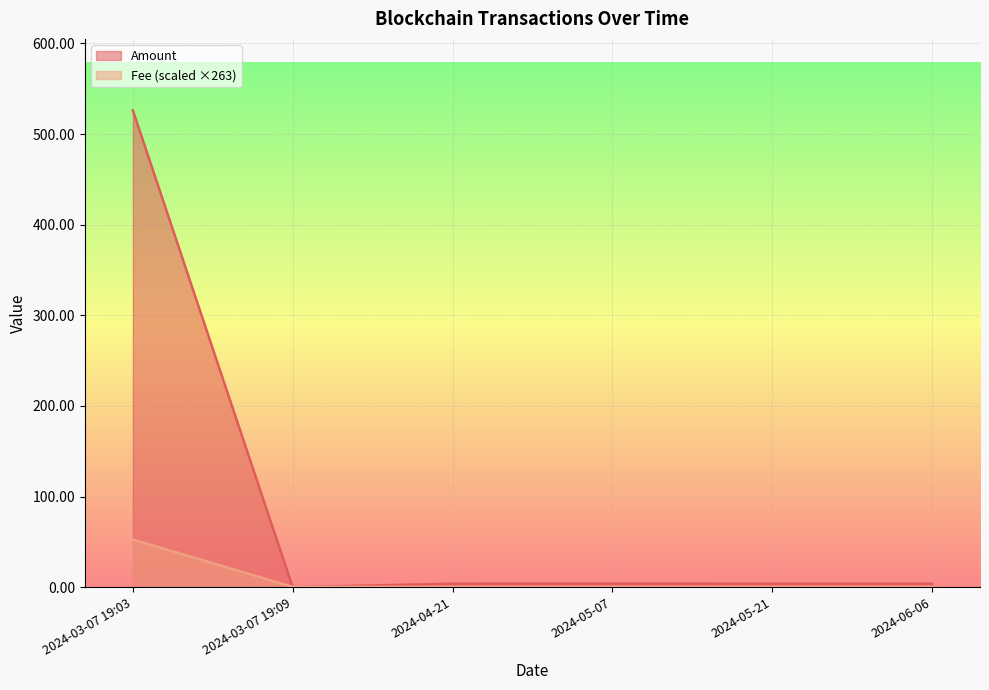

Between 2024-05-07 and 2024-03-07 19:03, which is larger?

2024-03-07 19:03